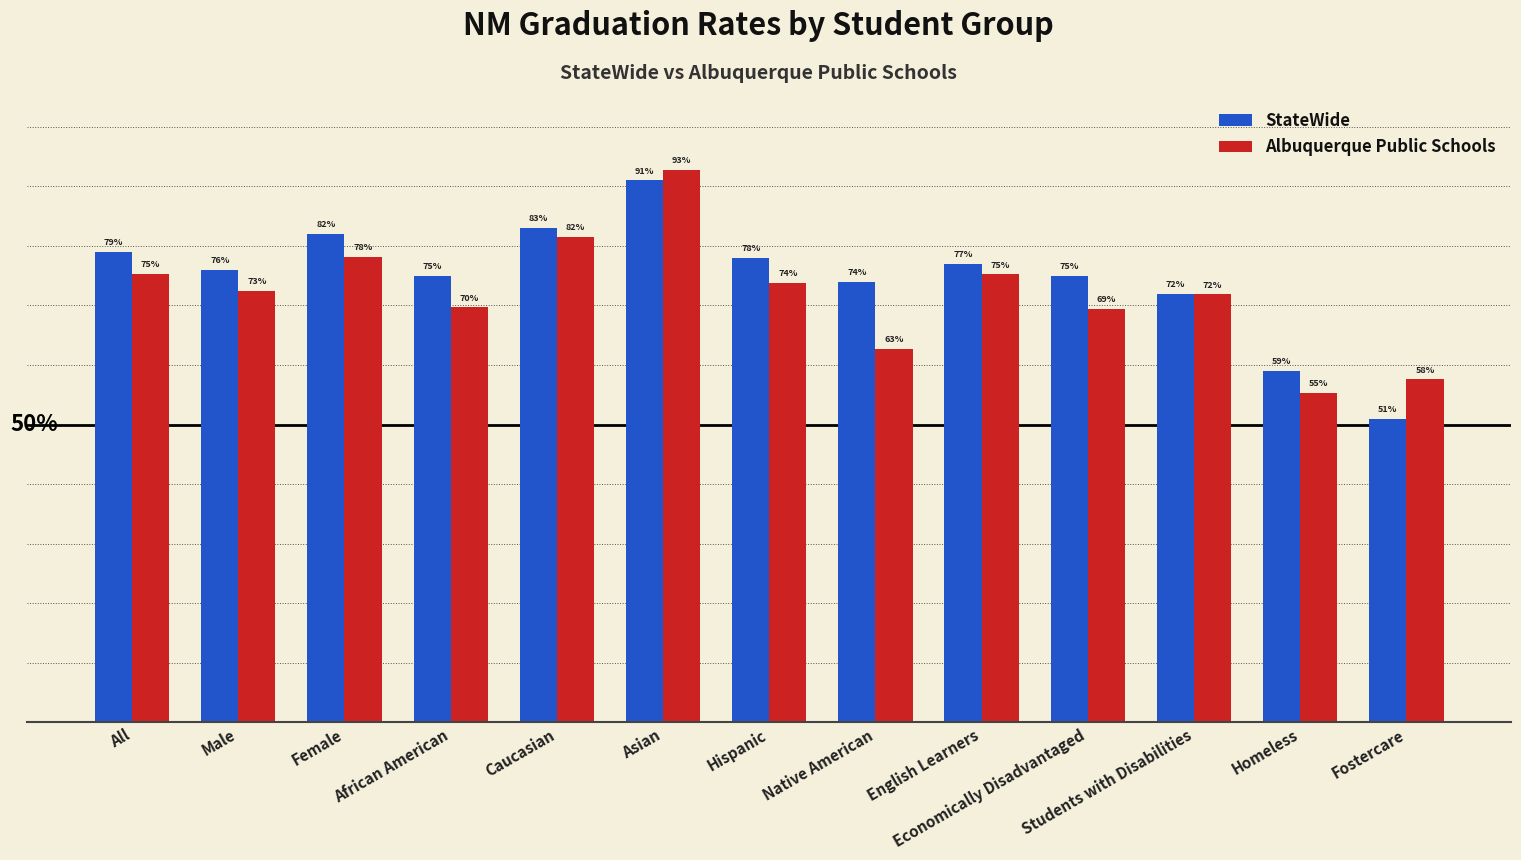

Rank the series by their average value, from highest to lowest.

StateWide, Albuquerque Public Schools